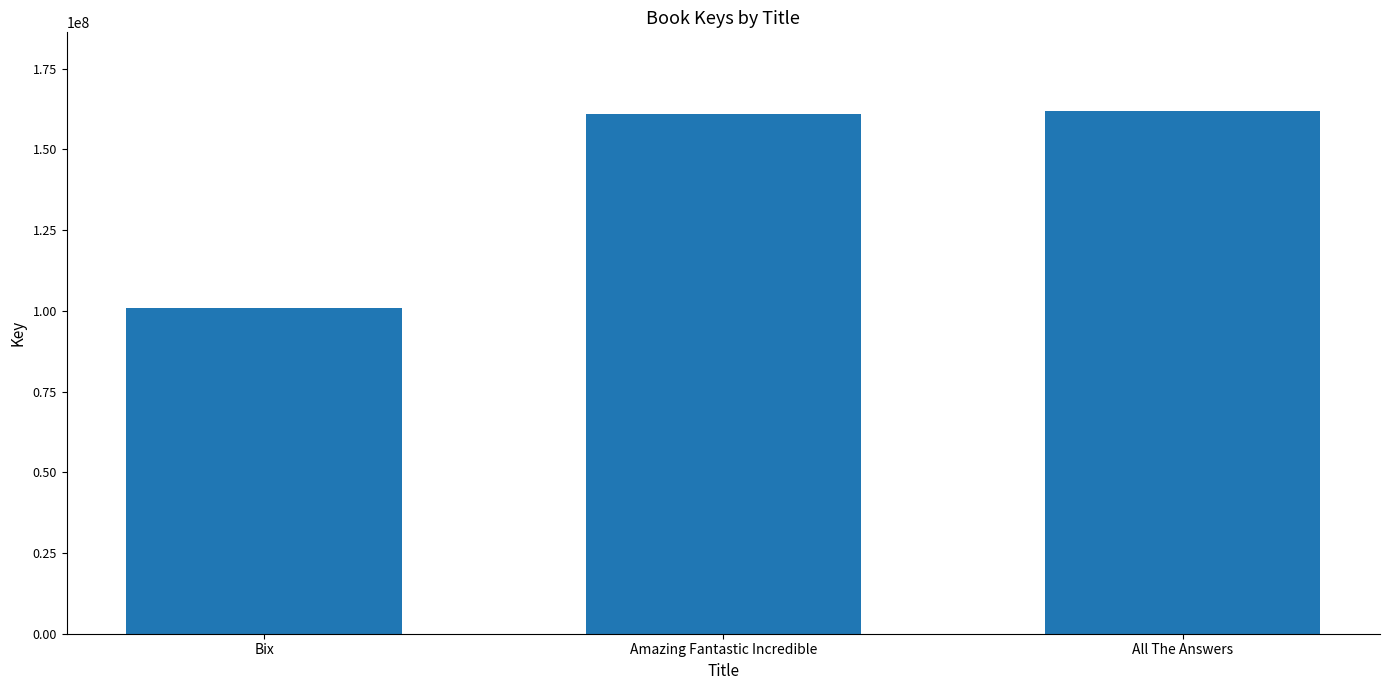

What is the label of the 1st bar from the right?

All The Answers